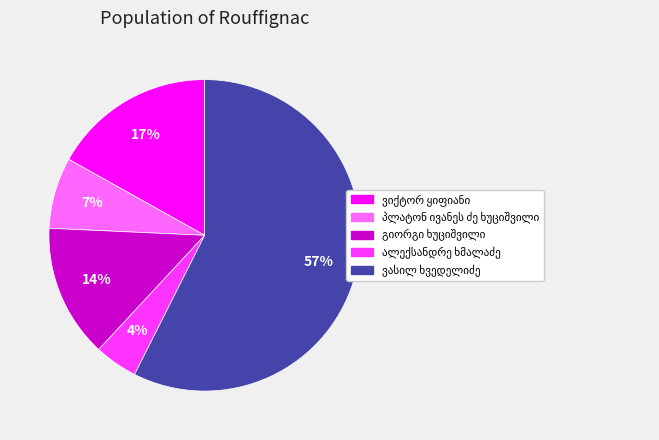

To the nearest percent, what is the average slice percentage?

20%